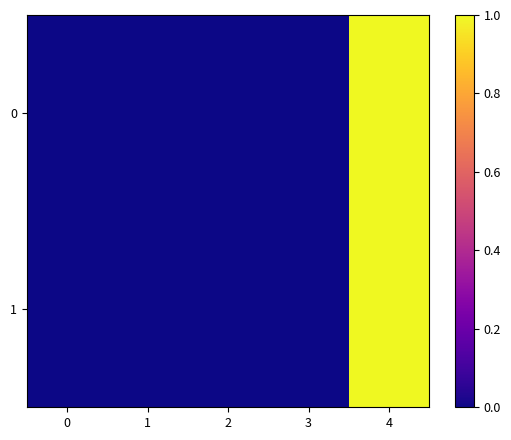

Reading right to left, extract all data points from this chart.

0: 4=1.0	3=0.0	2=0.0	1=0.0	0=0.0
1: 4=1.0	3=0.0	2=0.0	1=0.0	0=0.0